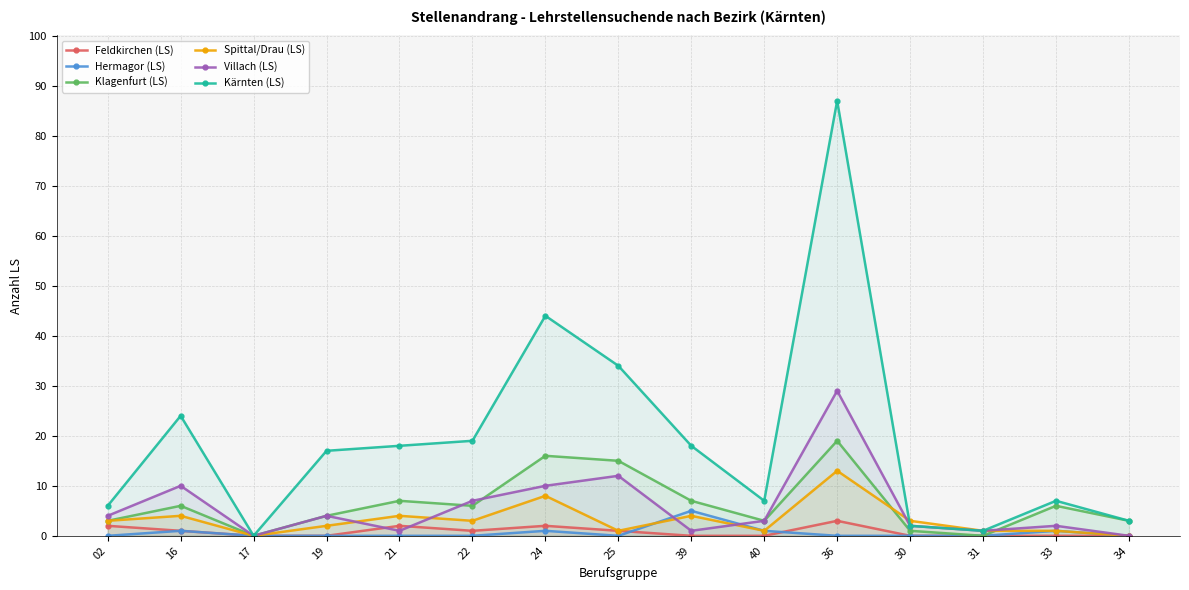

Which series has the largest total across all categories?

Kärnten (LS)